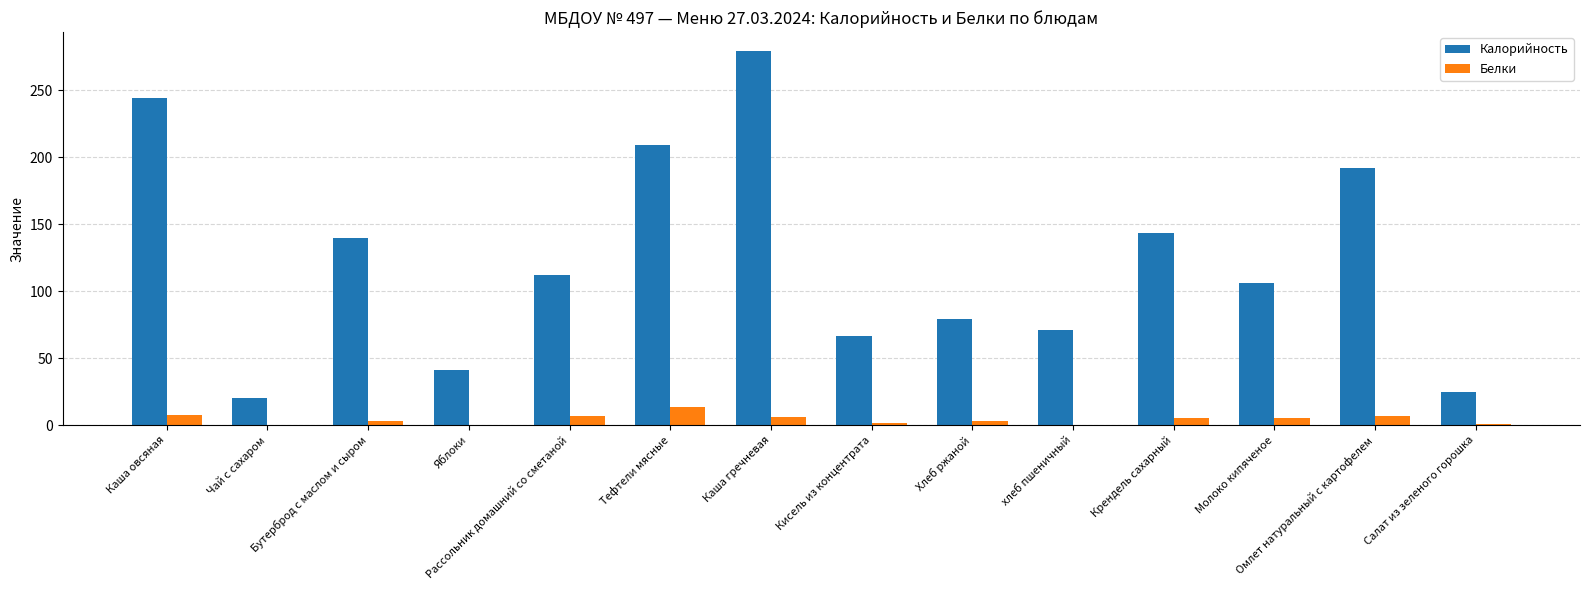

What is the maximum value for Белки?

13.4